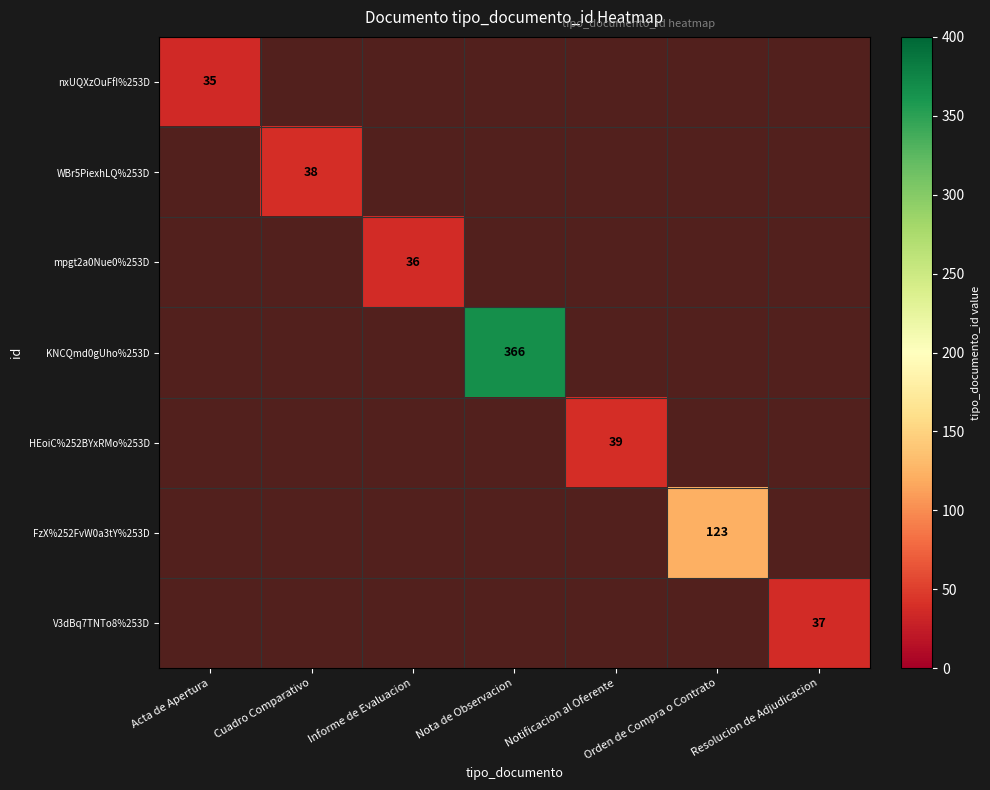

Which has a higher value, Resolucion de Adjudicacion or Acta de Apertura?

Acta de Apertura